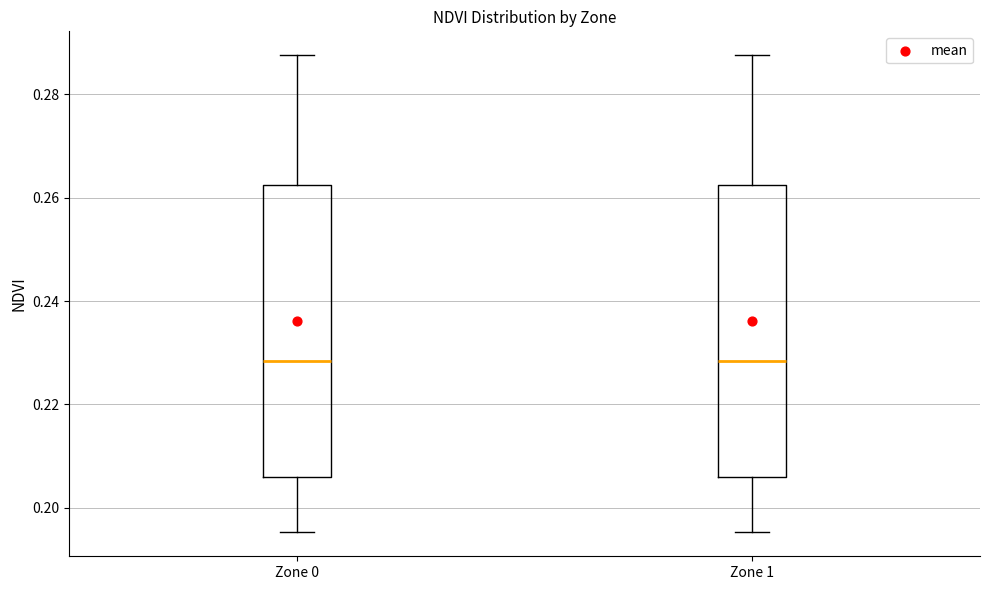

Where does the upper whisker of the box for Zone 0 end on the y-axis? The values are not printed on the chart, so give them approximately, as read against the axis.

0.288